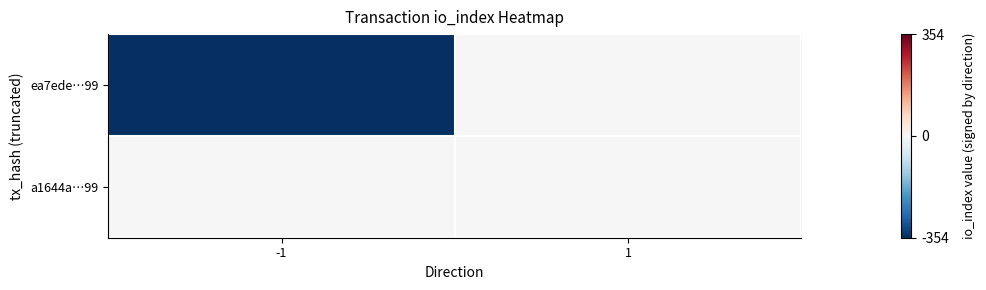

List the series in order of their peak value, highest first.

a1644a…99, ea7ede…99